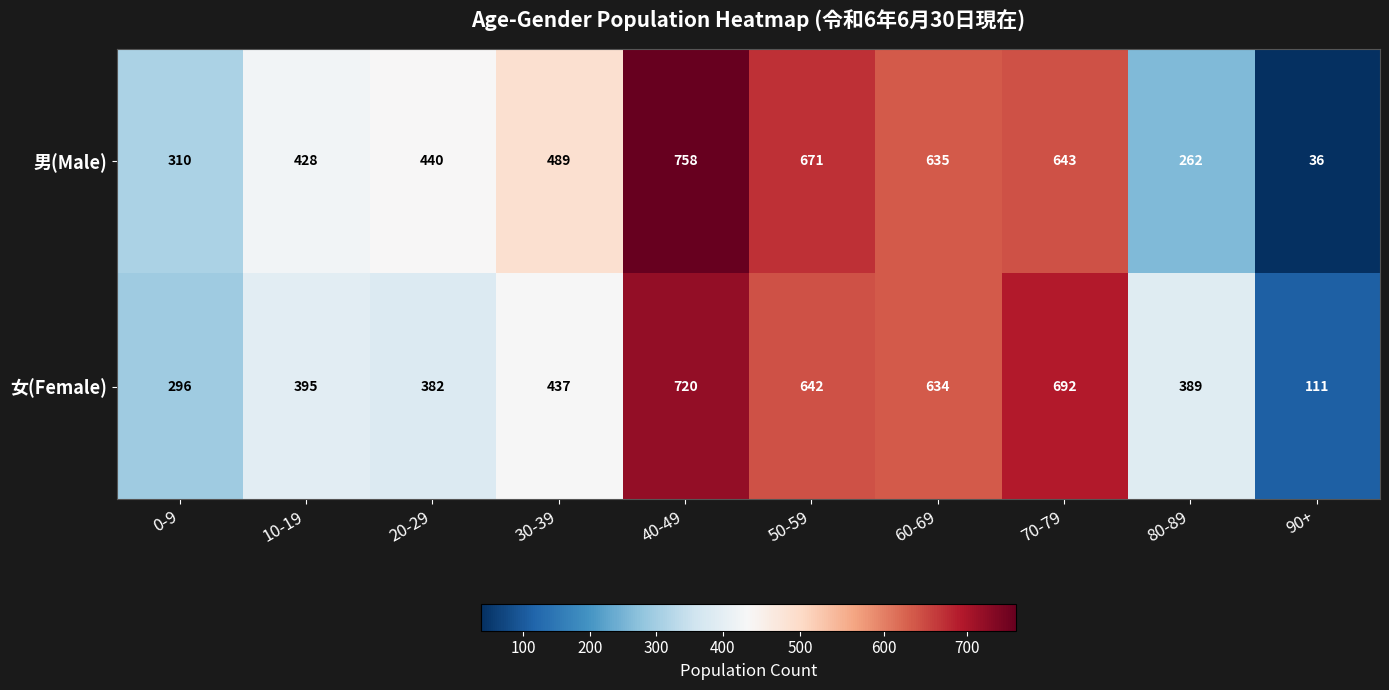

Which series has the largest total across all categories?

女(Female)